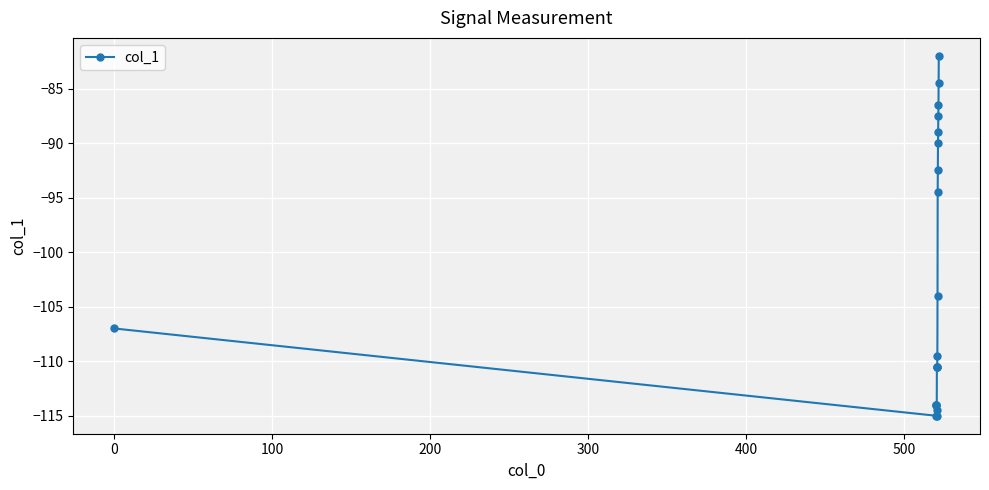

Reading left to right, what are all the values shown in this chart?

-107.0	-115.0	-114.0	-114.0	-114.0	-115.0	-114.5	-110.5	-110.5	-110.5	-109.5	-104.0	-94.5	-92.5	-90.0	-89.0	-87.5	-86.5	-84.5	-82.0